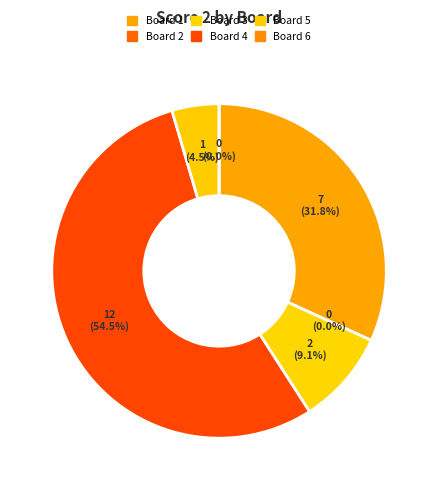

To the nearest percent, what percentage of the pie is Board 5?

5%